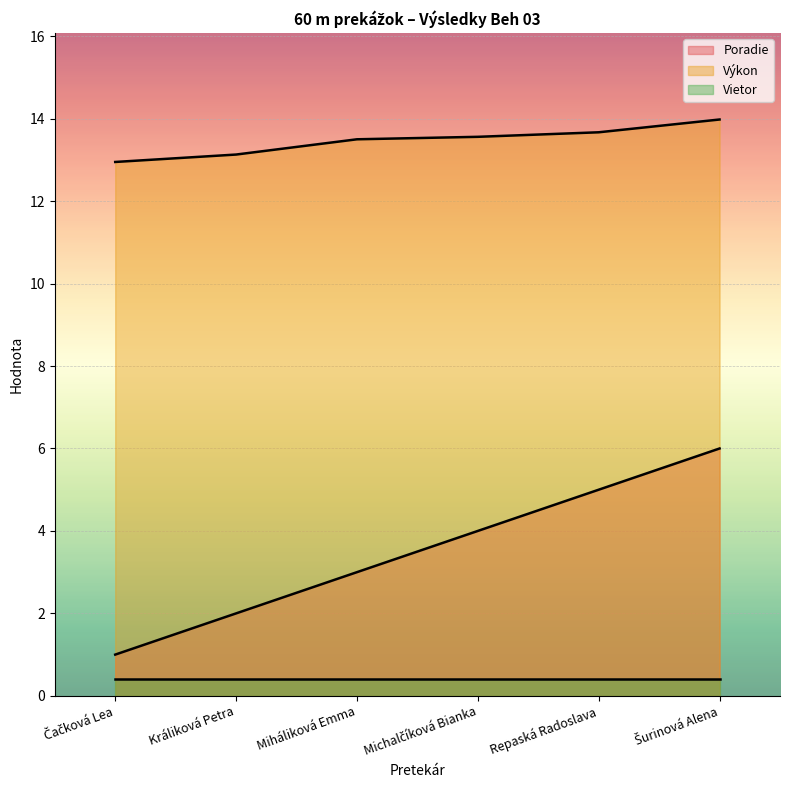

What is the label of the 3rd point from the left?

Miháliková Emma